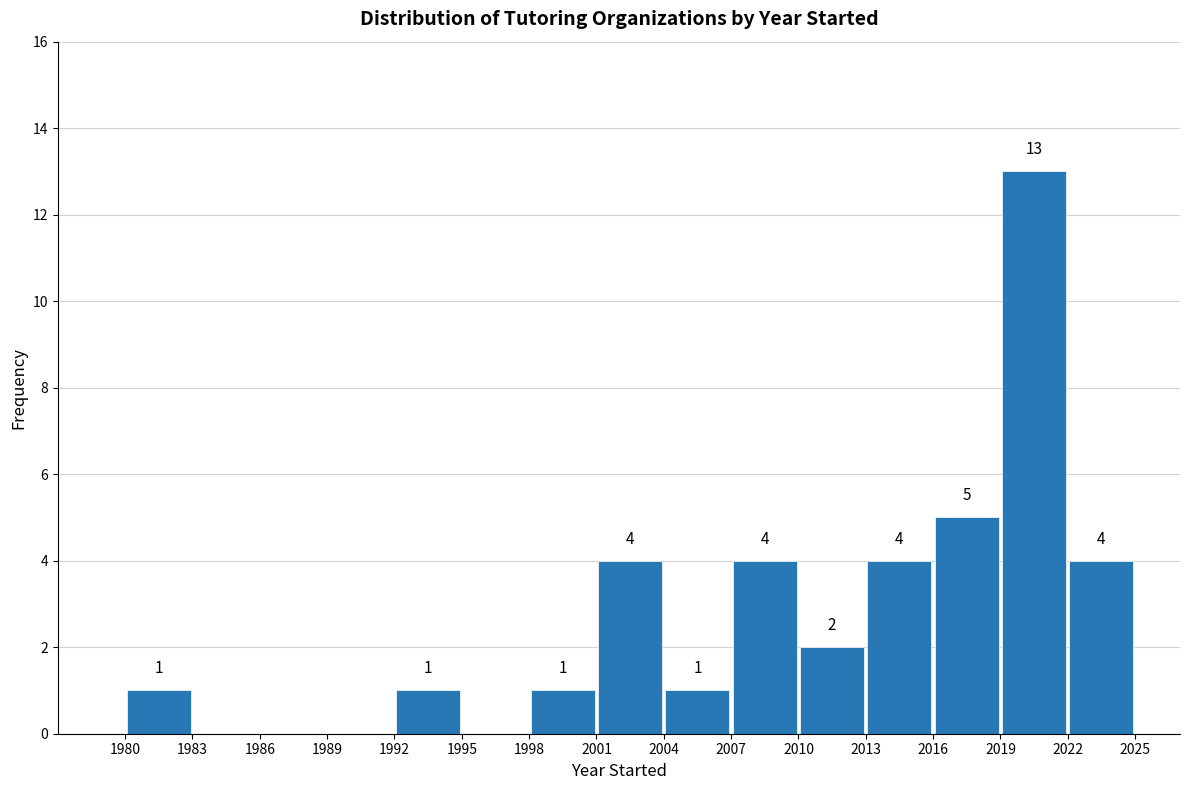

Over which range of the x-axis is the bar tallest?

2019 to 2022